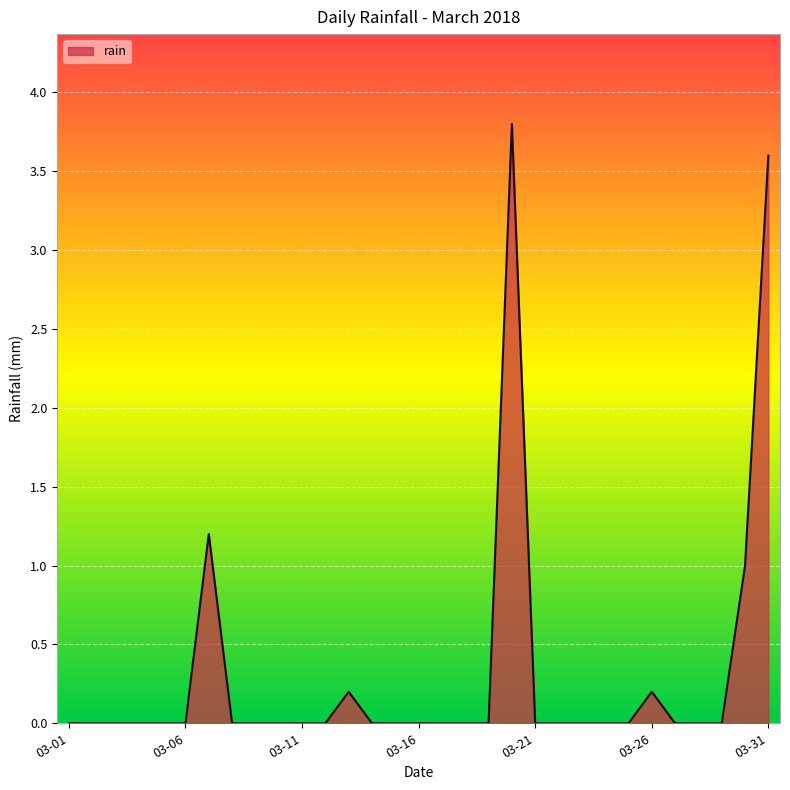

What is the difference between the maximum and minimum values?

3.8